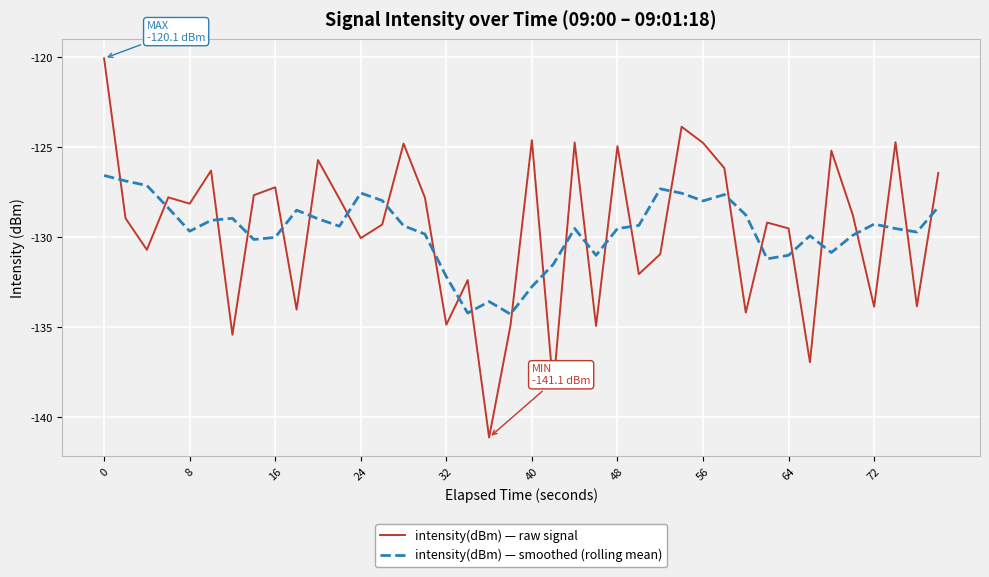

Rank the series by their maximum value, from lowest to highest.

intensity(dBm) — smoothed (rolling mean), intensity(dBm) — raw signal